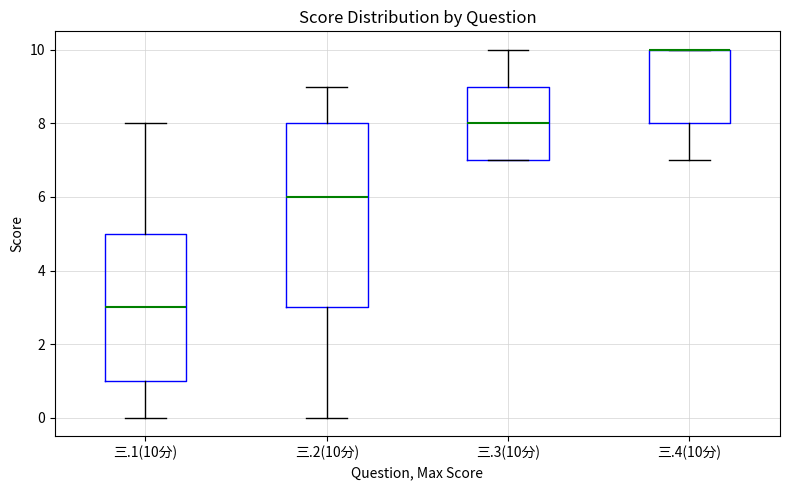

Which box is the tallest, from its lower edge to its upper edge?

三.2(10分)